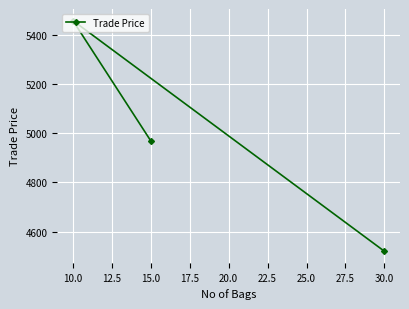

The chart shows a value of 4969.6 at 15.0. True or false?

True